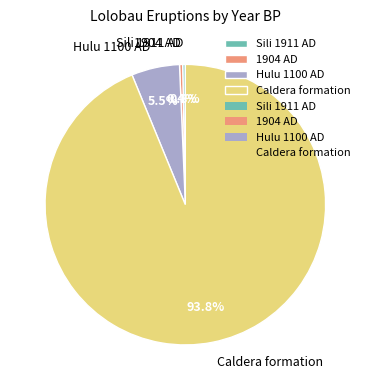

What is the ratio of the value at Hulu 1100 AD to the value at 1904 AD?

15.4